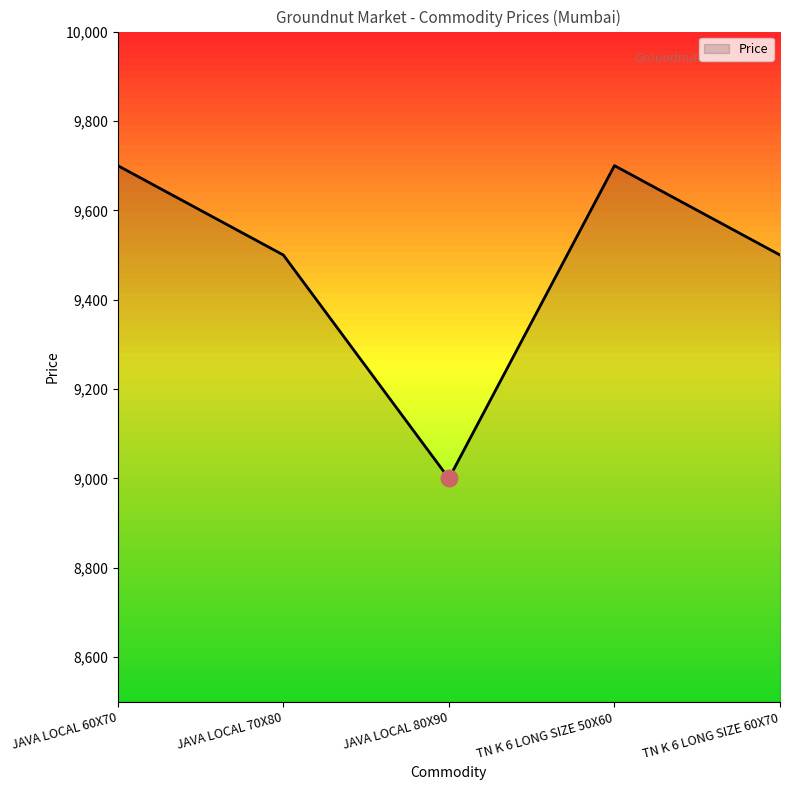

Between JAVA LOCAL 80X90 and TN K 6 LONG SIZE 50X60, which is larger?

TN K 6 LONG SIZE 50X60